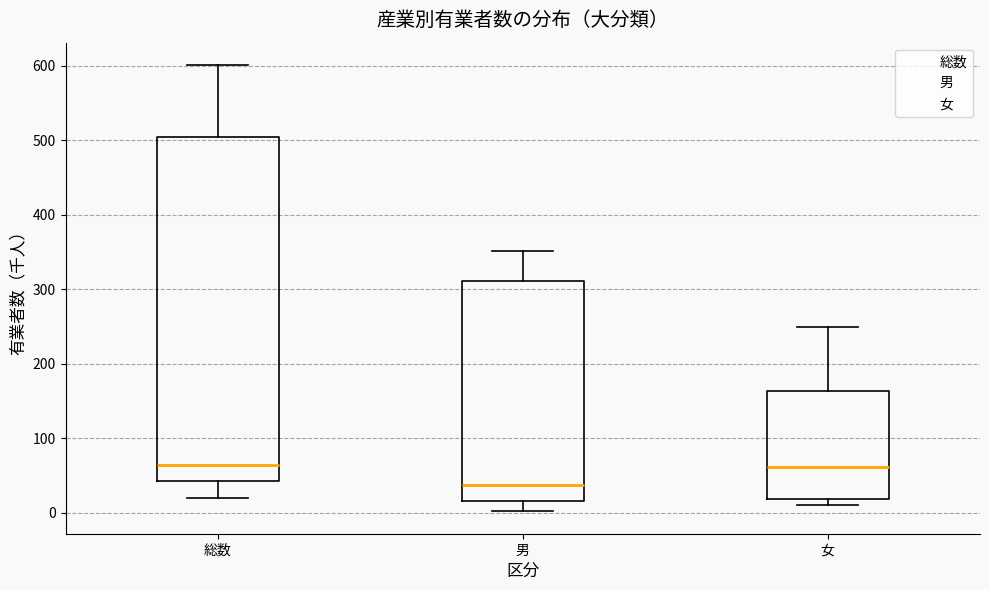

Where does the median line of the box for 男 sit on the y-axis? The values are not printed on the chart, so give them approximately, as read against the axis.

40